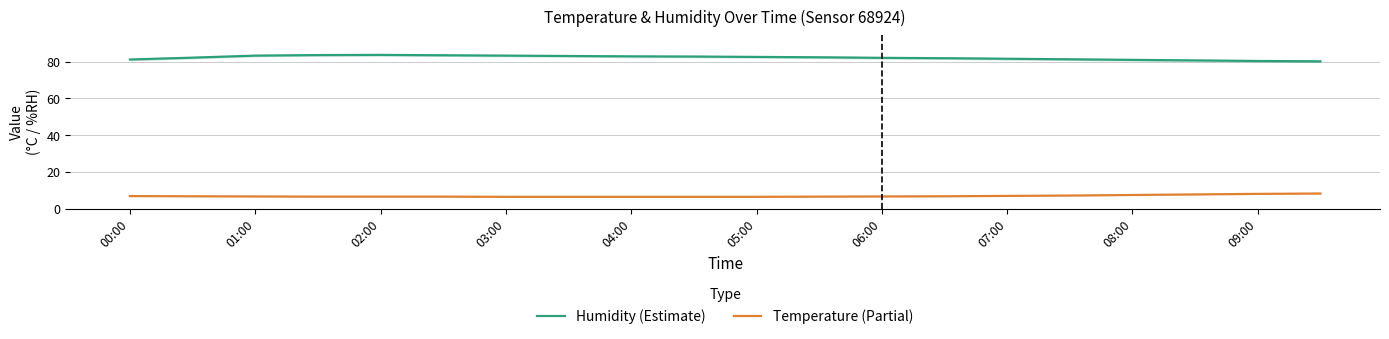

In Humidity (Estimate), how many points are higher than both neighbors (excluding endpoints)?

1